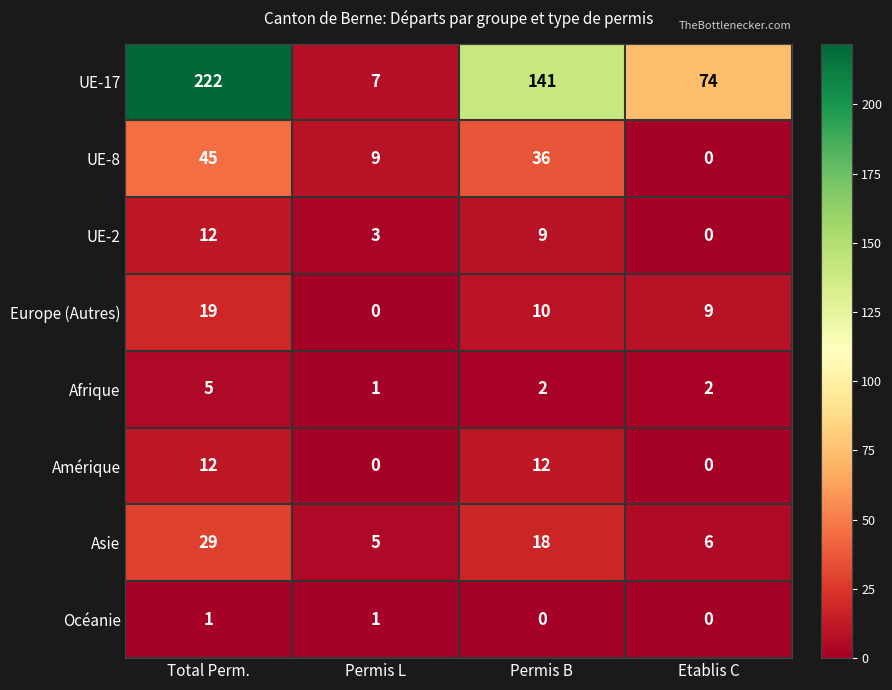

The value of UE-8 at Permis B is 22. True or false?

False